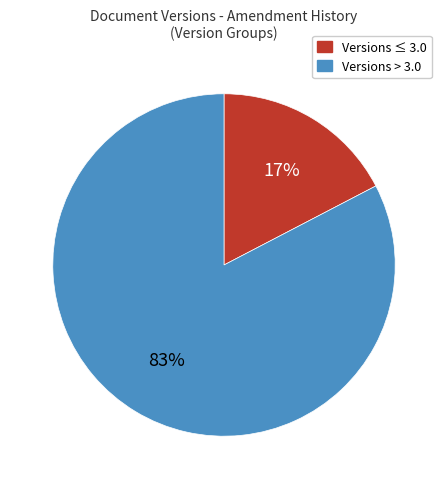

To the nearest percent, what is the average slice percentage?

50%